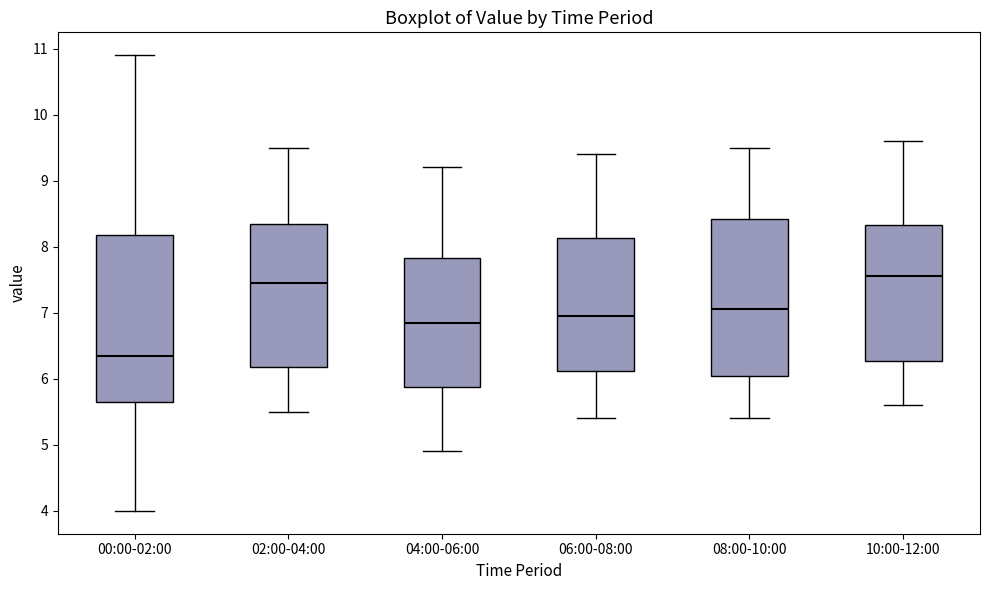

Reading left to right, read every box against the y-axis: the position of its median line, the range the box covers, and the ends of its whiskers. The values are not printed on the chart, so give them approximately, as read against the axis.

00:00-02:00: median 6.4, box 5.7 to 8.2, whiskers 4.0 to 10.9
02:00-04:00: median 7.5, box 6.2 to 8.4, whiskers 5.5 to 9.5
04:00-06:00: median 6.9, box 5.9 to 7.8, whiskers 4.9 to 9.2
06:00-08:00: median 7.0, box 6.1 to 8.1, whiskers 5.4 to 9.4
08:00-10:00: median 7.1, box 6.1 to 8.4, whiskers 5.4 to 9.5
10:00-12:00: median 7.6, box 6.3 to 8.3, whiskers 5.6 to 9.6